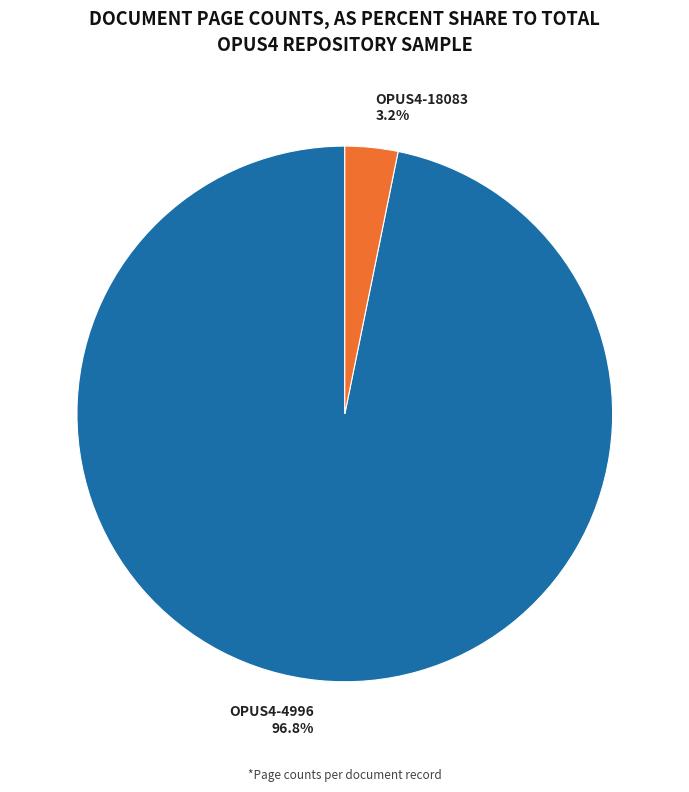

To the nearest percent, what is the average slice percentage?

50%